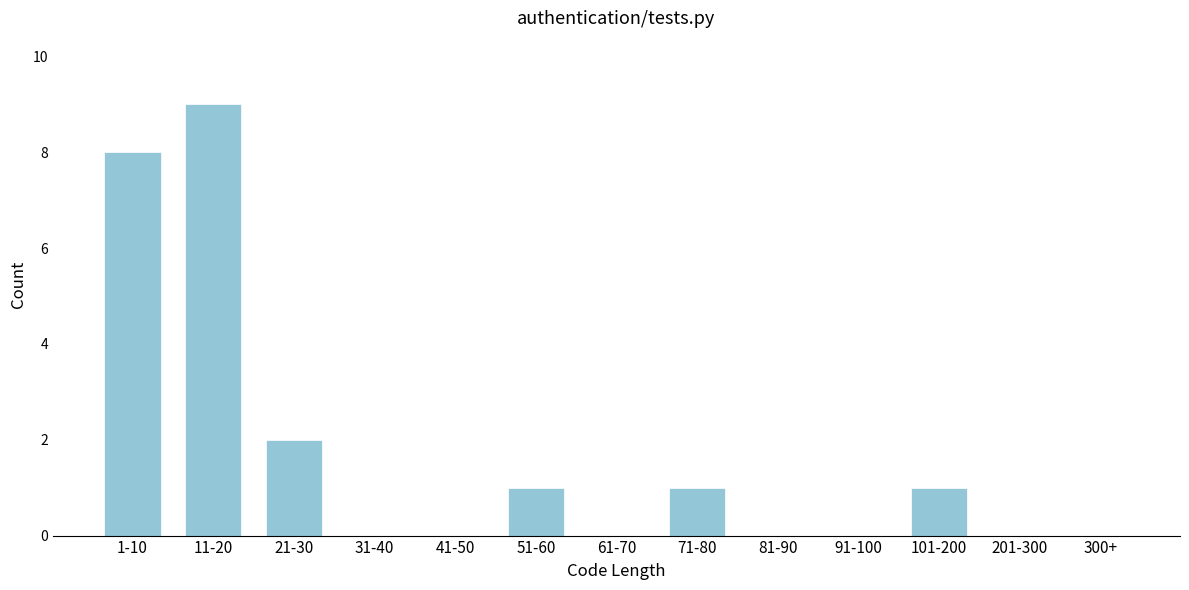

Reading left to right, what are all the values shown in this chart?

1-10=8	11-20=9	21-30=2	31-40=0	41-50=0	51-60=1	61-70=0	71-80=1	81-90=0	91-100=0	101-200=1	201-300=0	300+=0